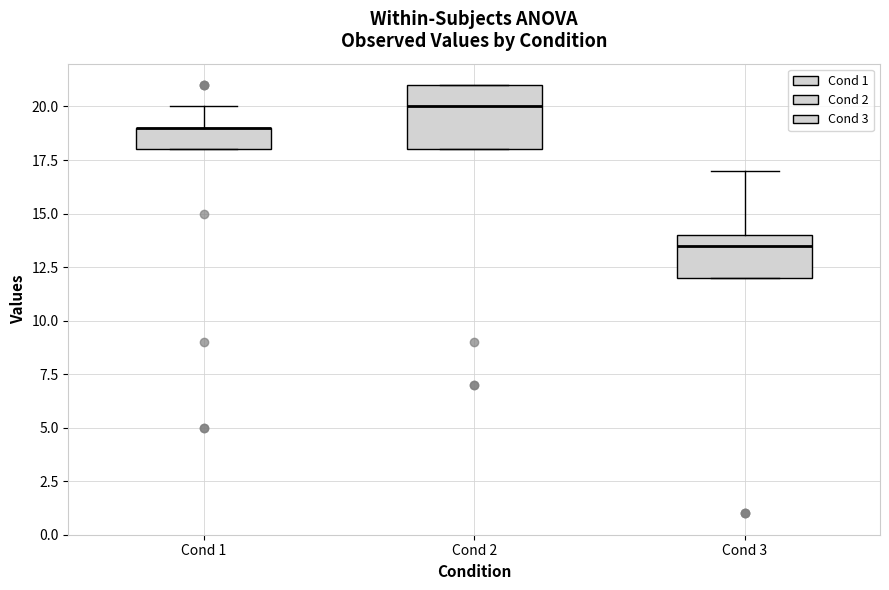

Which box is the tallest, from its lower edge to its upper edge?

Cond 2